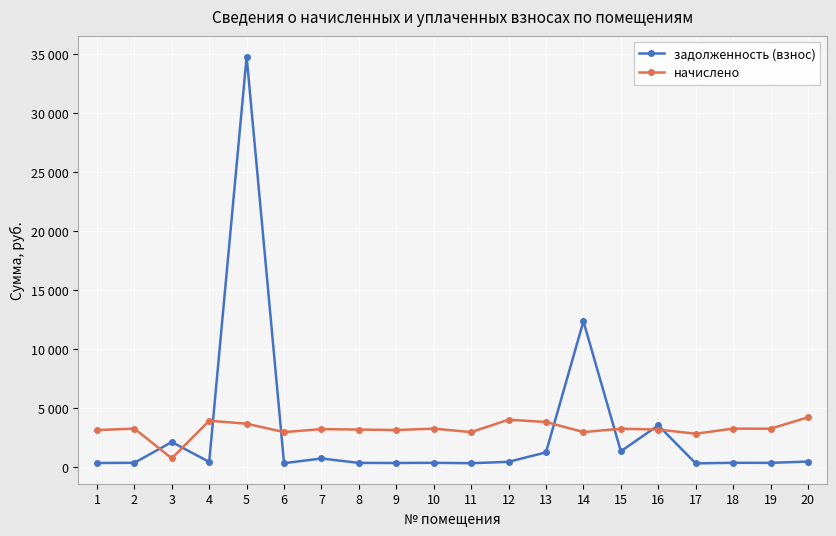

Does the chart have visible grid lines?

Yes